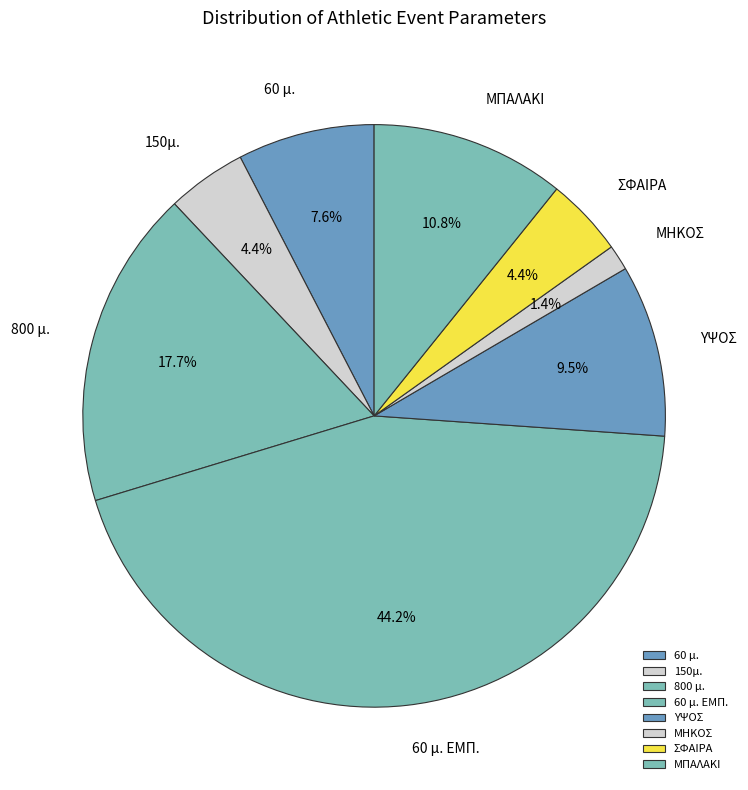

Is 150μ. the majority of the pie?

No